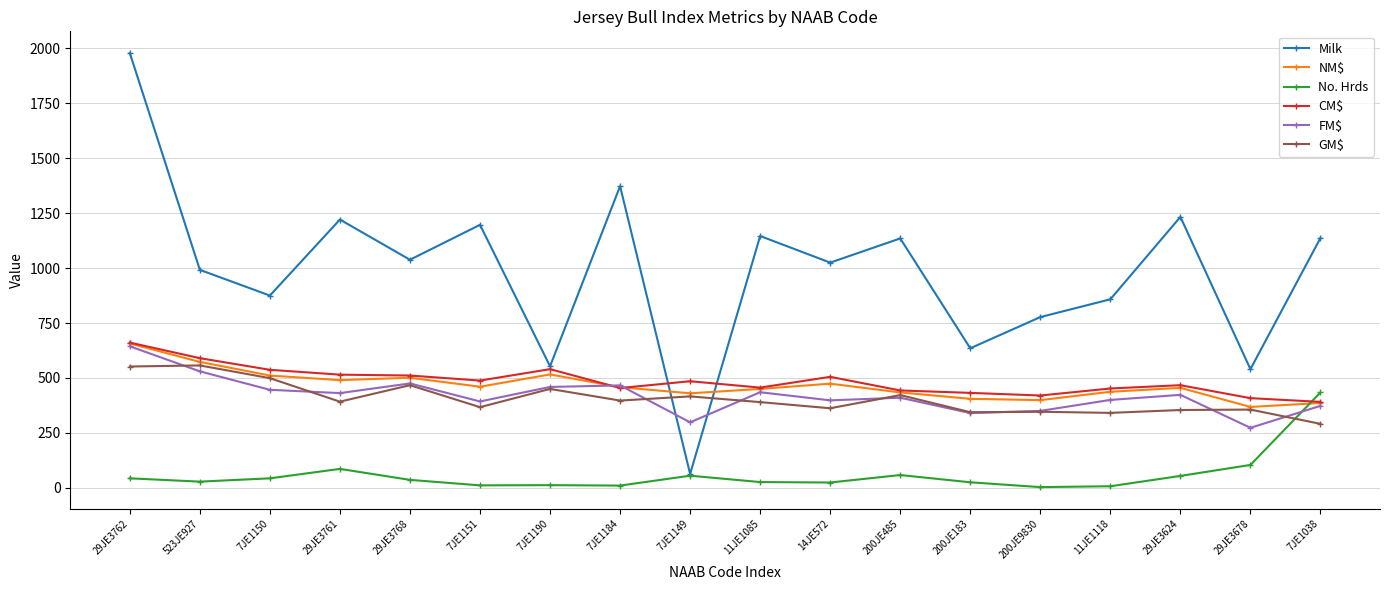

What are all the series names shown in the legend?

Milk, NM$, No. Hrds, CM$, FM$, GM$